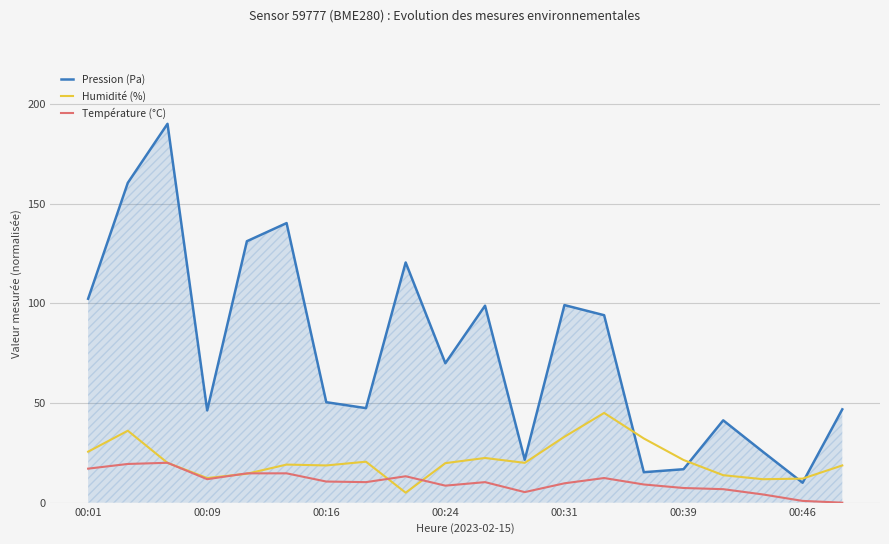

What is the maximum value shown in the chart?

190.0